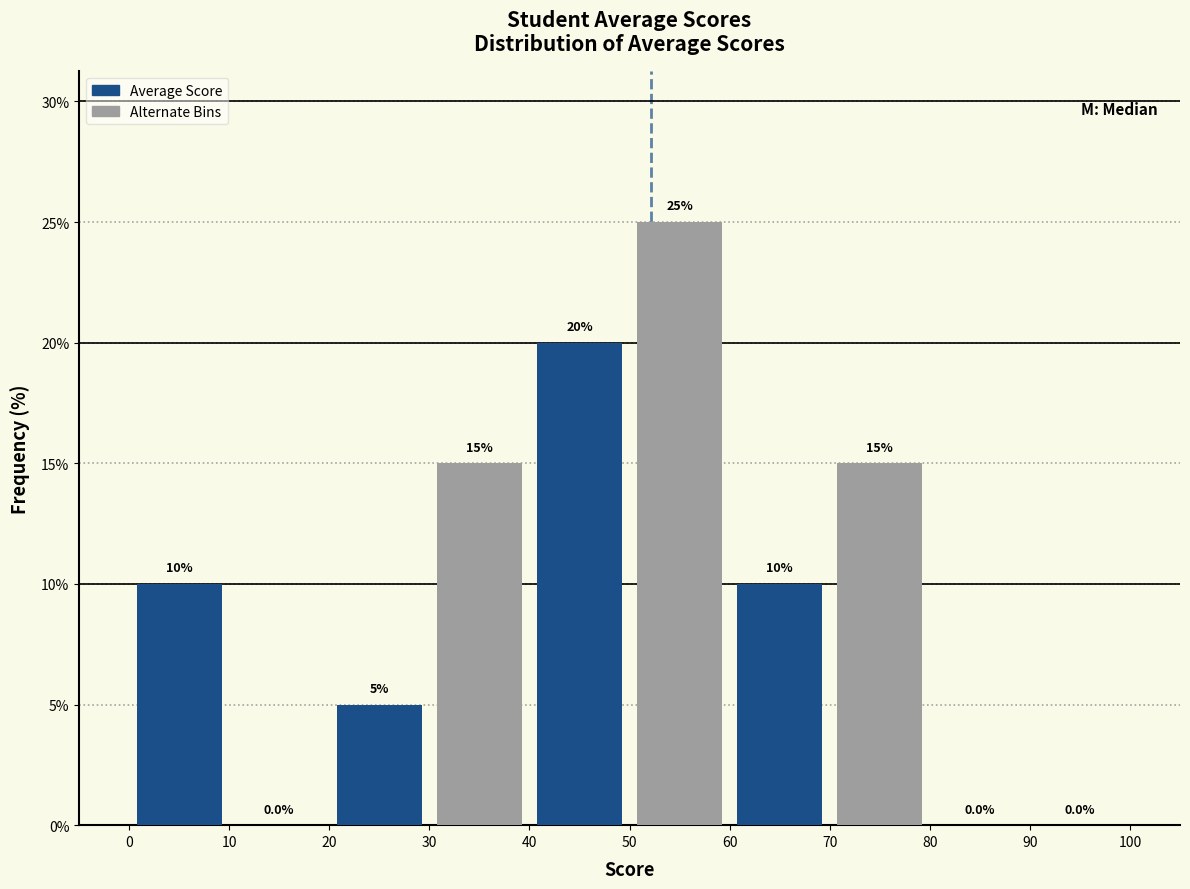

At which category is the sum across all series the highest?

50